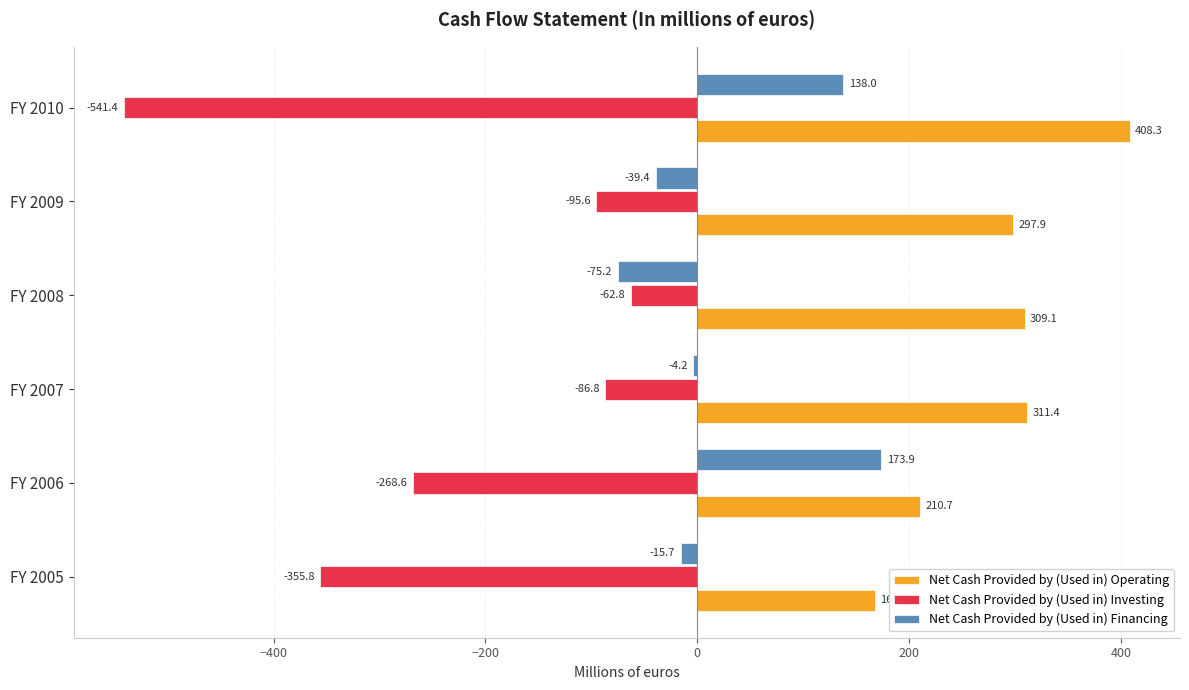

Between FY 2007 and FY 2009, which series saw the biggest shift?

Net Cash Provided by (Used in) Financing